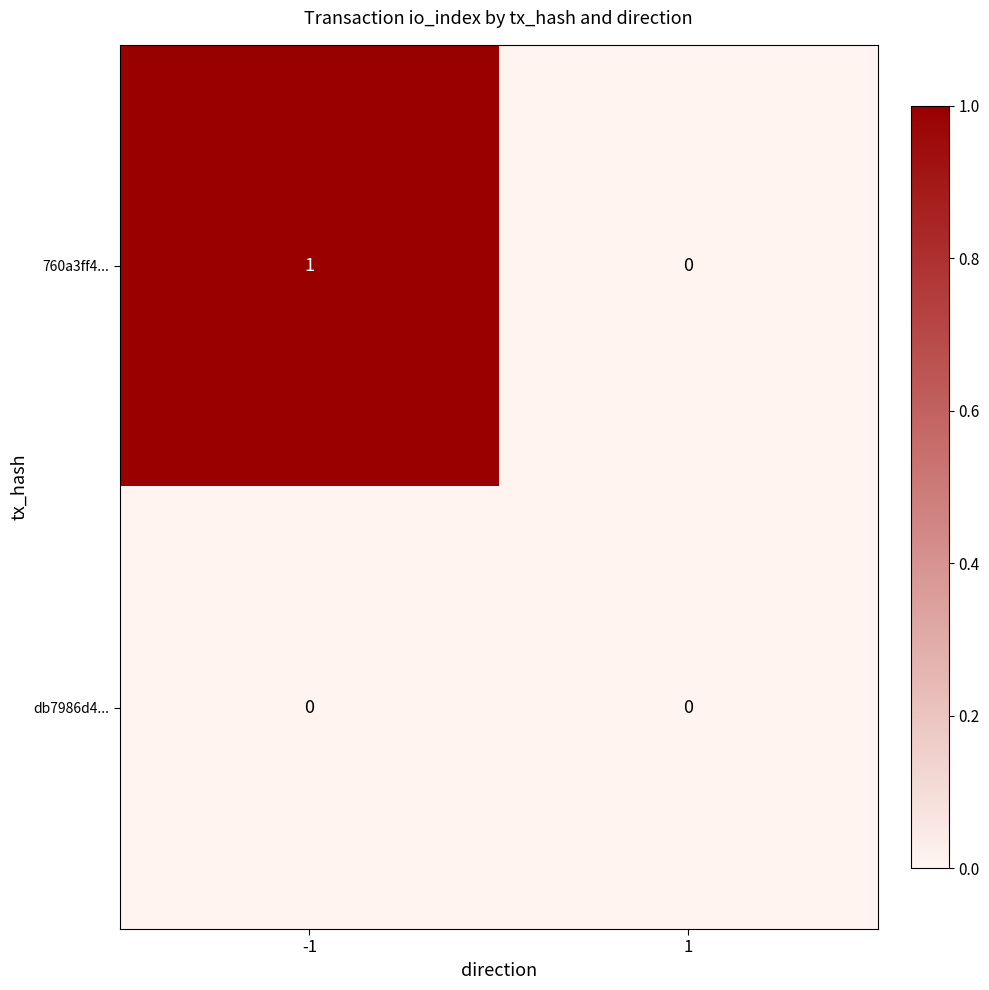

List the series in order of their overall mean, lowest first.

db7986d4..., 760a3ff4...